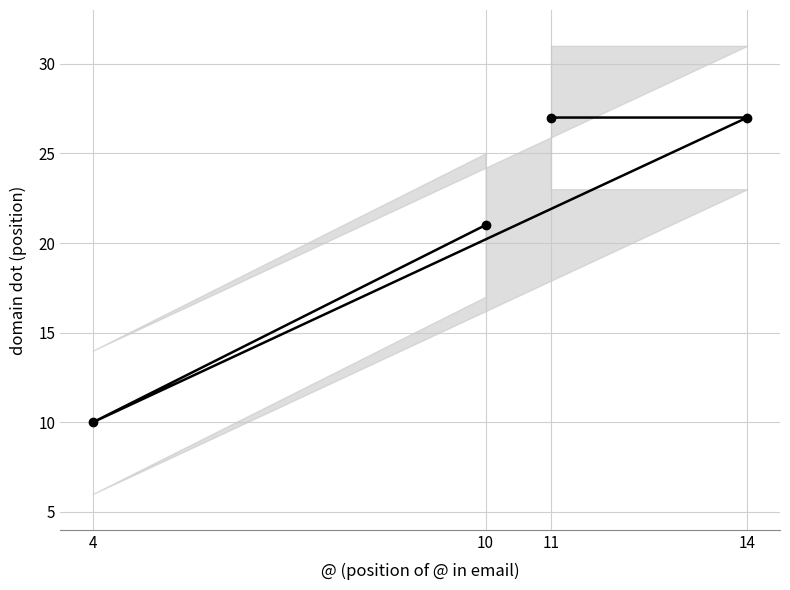

Reading right to left, extract all data points from this chart.

10=21	4=10	14=27	11=27